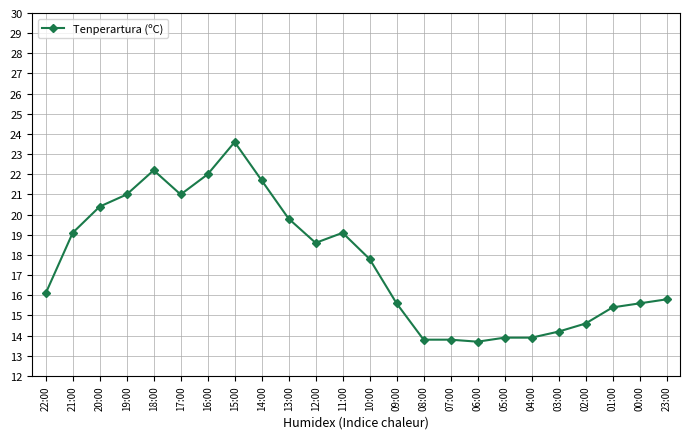

Where does the data first go above 17?

21:00